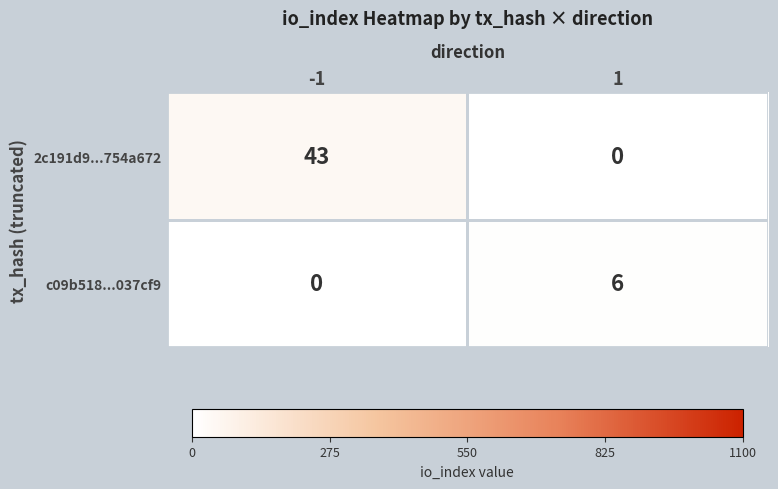

Between -1 and 1, which series saw the biggest shift?

2c191d9...754a672